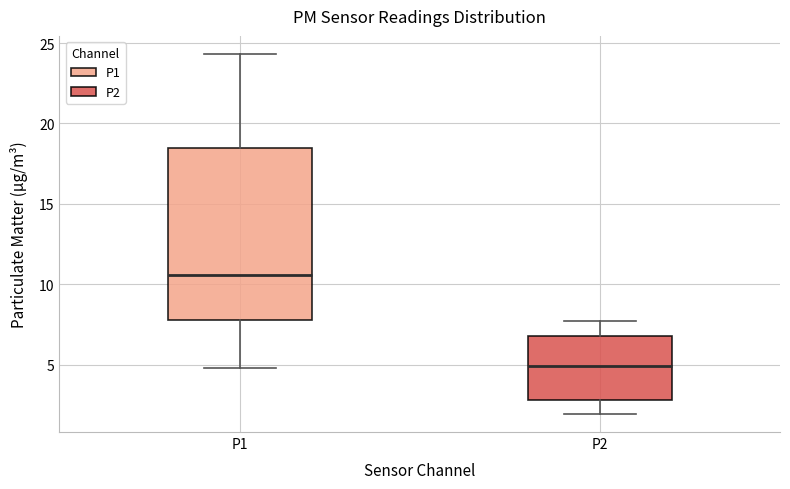

Which box has the highest median line?

P1